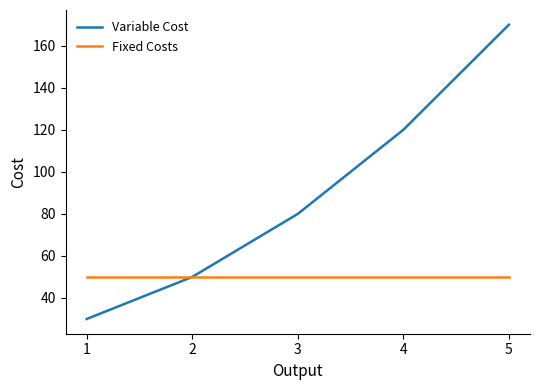

The value of Variable Cost at 2 is 35. True or false?

False